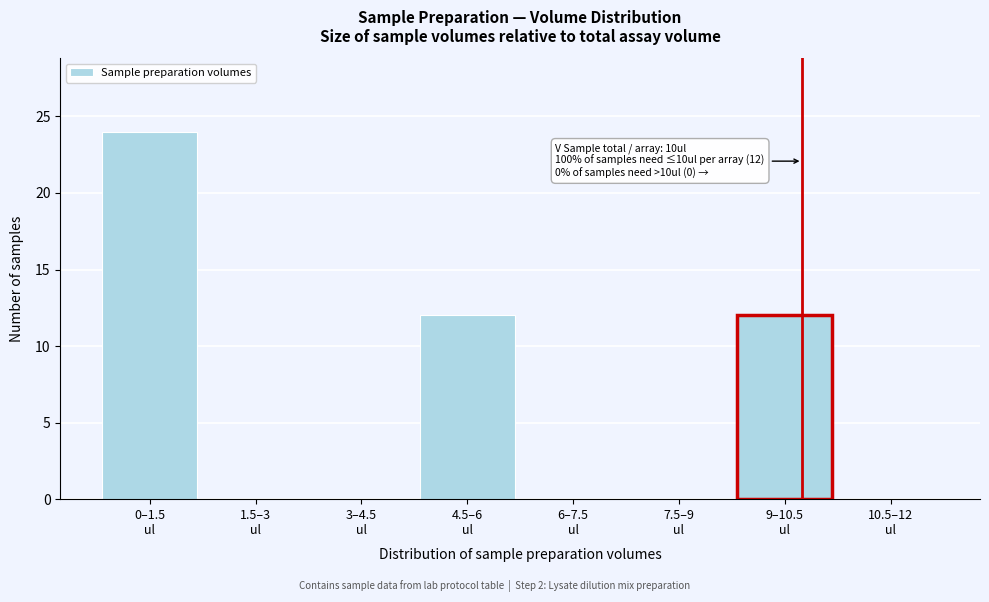

What is the sum of all values?

48